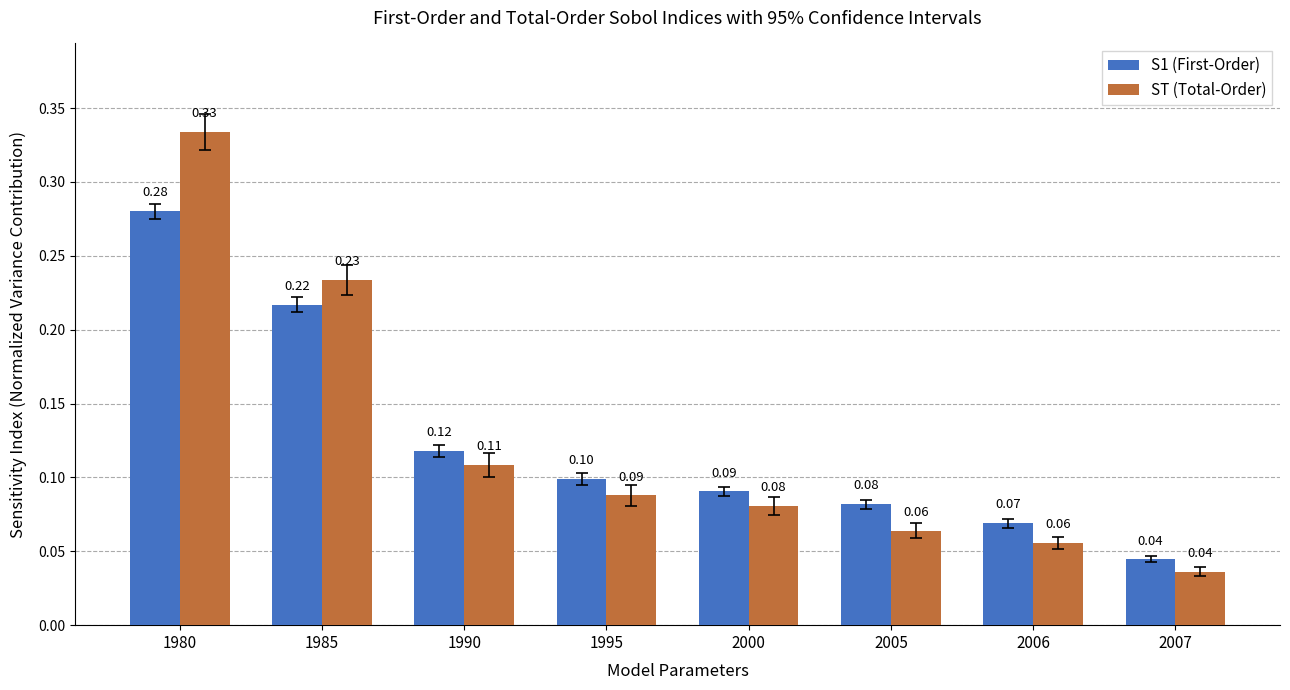

Which series has the largest range (max minus min)?

ST (Total-Order)